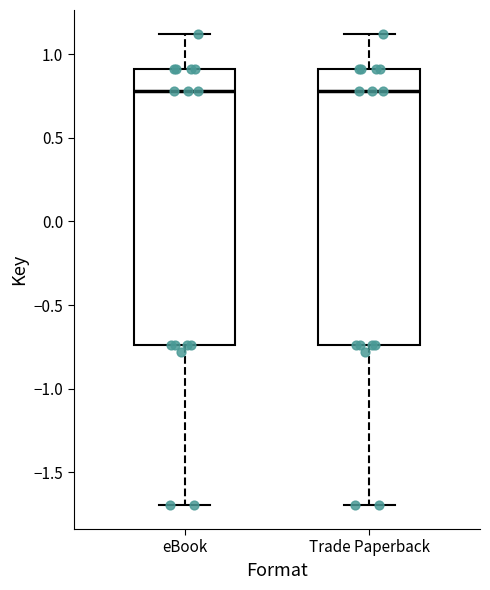

Reading left to right, read every box against the y-axis: the position of its median line, the range the box covers, and the ends of its whiskers. The values are not printed on the chart, so give them approximately, as read against the axis.

eBook: median 0.80, box -0.75 to 0.90, whiskers -1.70 to 1.10
Trade Paperback: median 0.80, box -0.75 to 0.90, whiskers -1.70 to 1.10